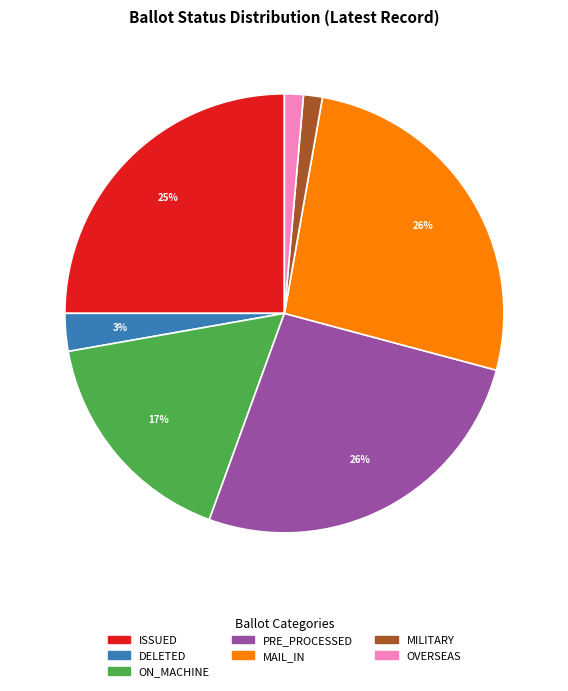

To the nearest percent, what is the difference between the largest and smallest slice percentages?

25%